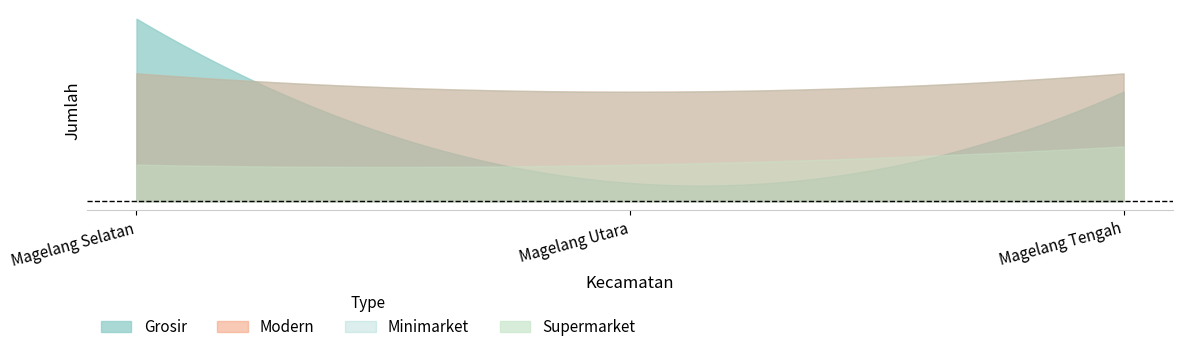

What is the smallest value displayed?

1